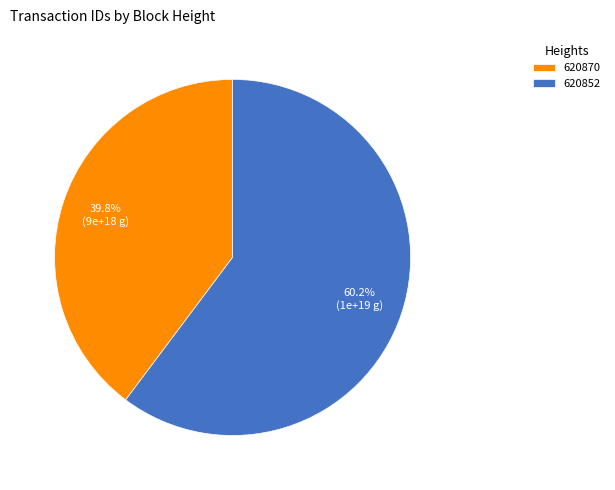

Which has a higher value, 620852 or 620870?

620852